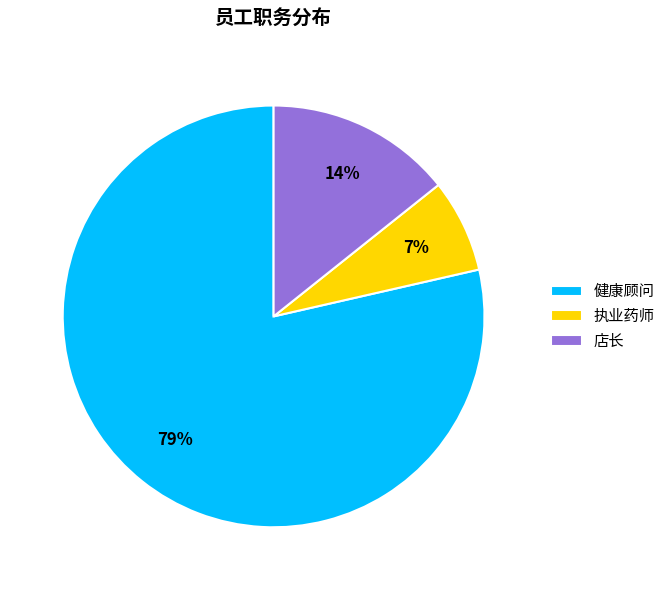

To the nearest percent, what is the combined percentage of 店长 and 健康顾问?

93%